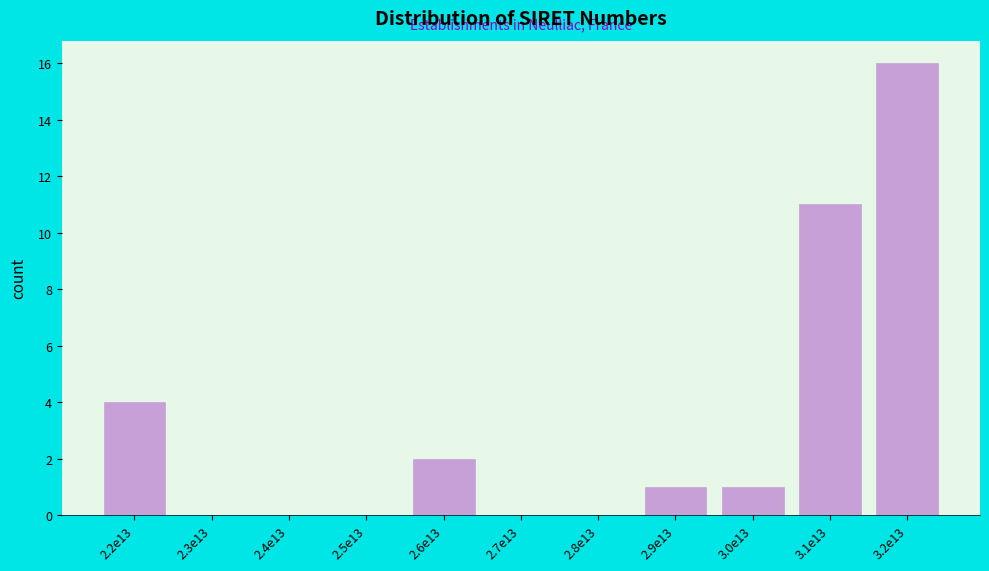

Reading left to right, transcribe all the data shown in this chart.

2.2e13=4	2.3e13=0	2.4e13=0	2.5e13=0	2.6e13=2	2.7e13=0	2.8e13=0	2.9e13=1	3.0e13=1	3.1e13=11	3.2e13=16